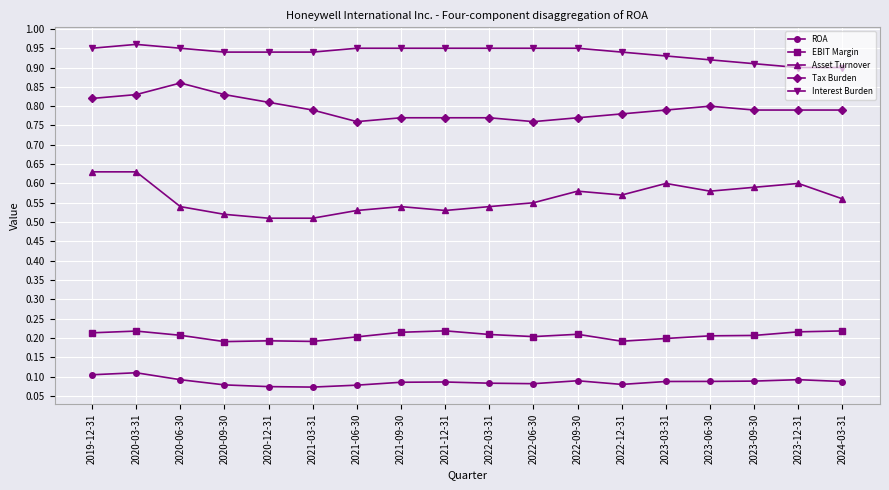

How many EBIT Margin values are between 0 and 1?

18